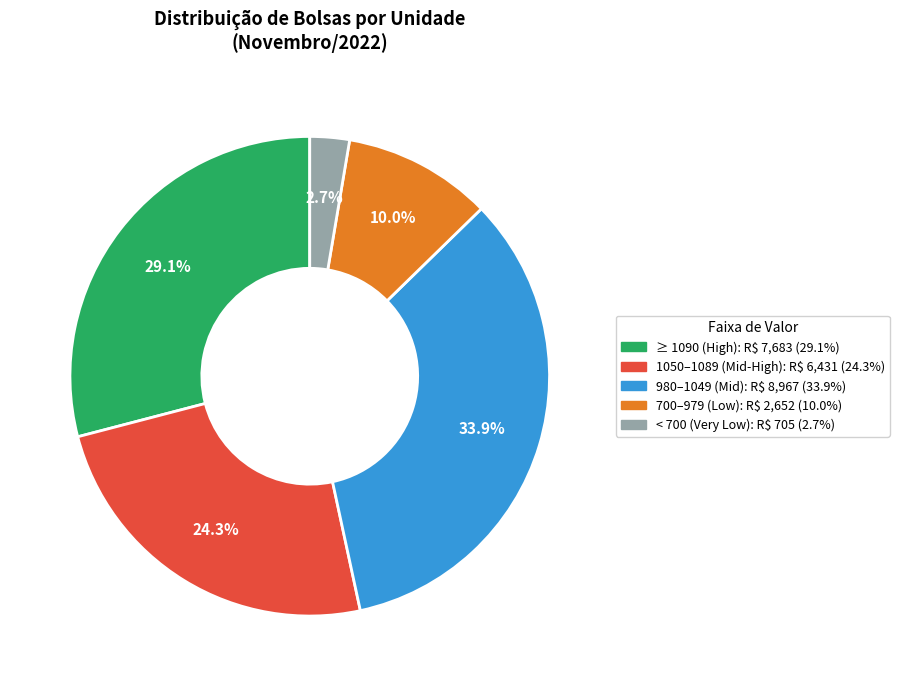

Is there a majority slice in this chart?

No